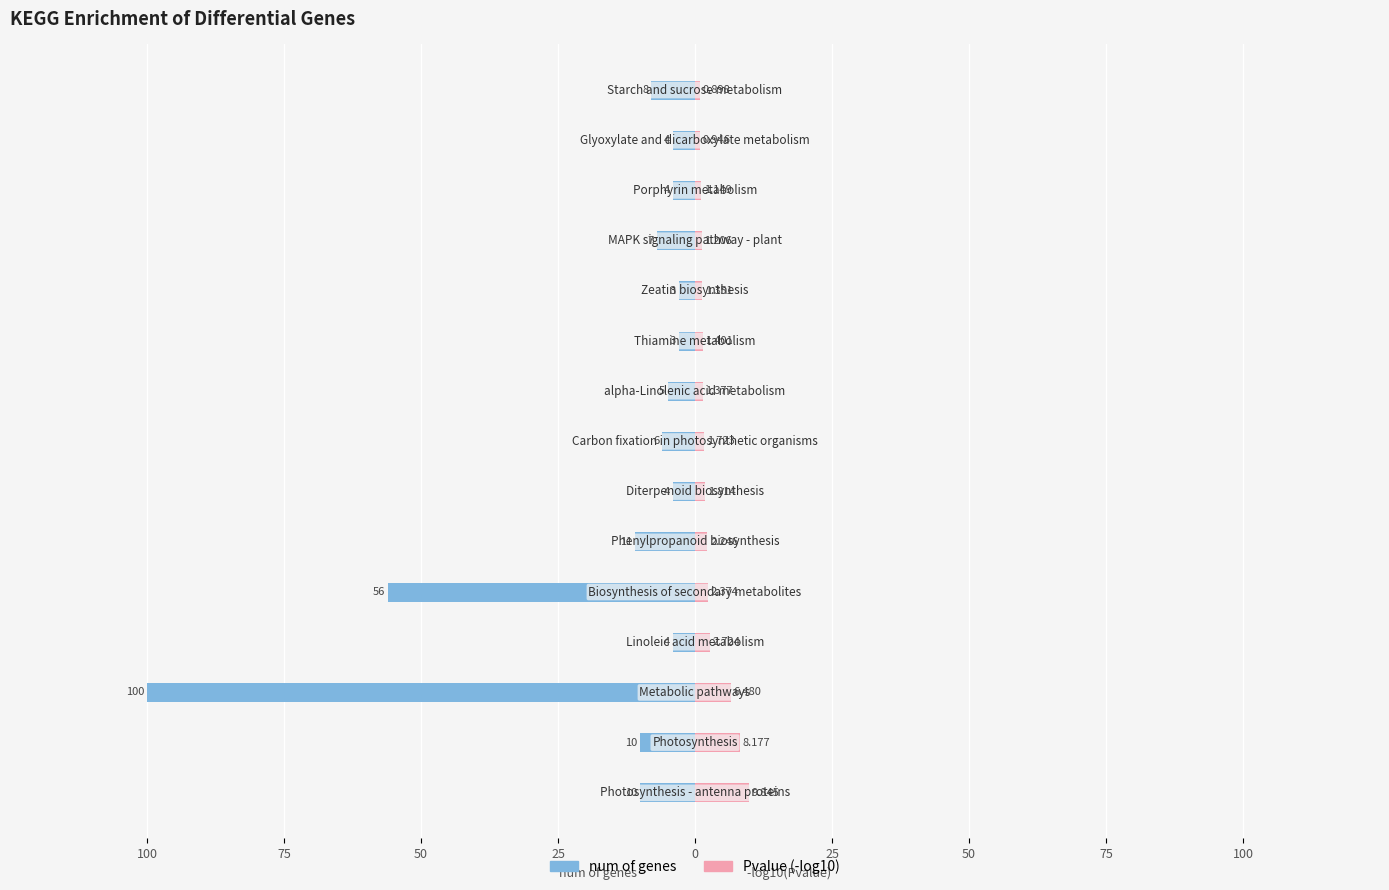

The value of Pvalue (-log10) at 100 is 17.6. True or false?

False